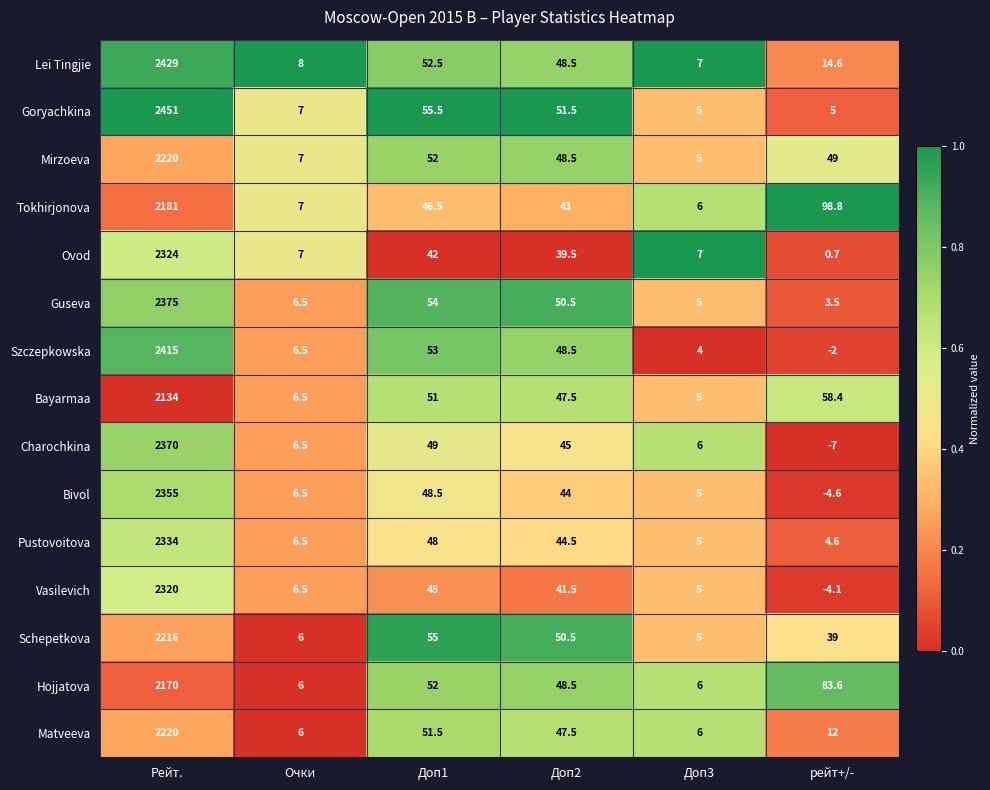

The value of Szczepkowska at Доп2 is 48.5. True or false?

True